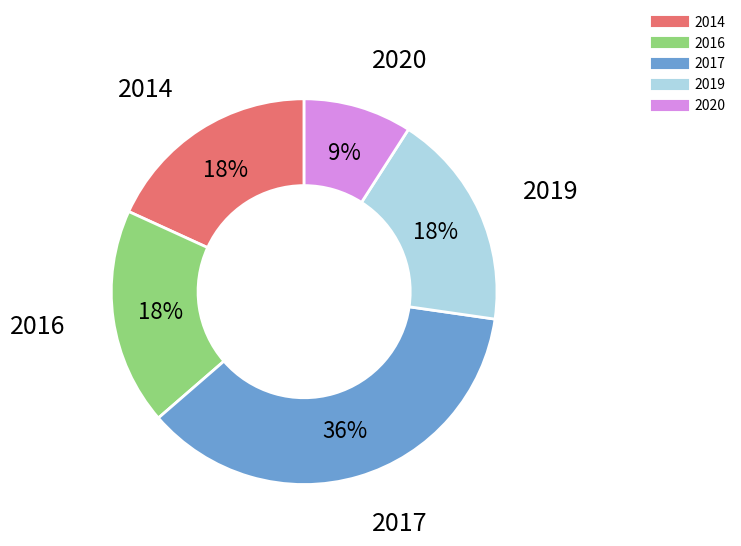

Which category has the smallest portion of the pie?

2020